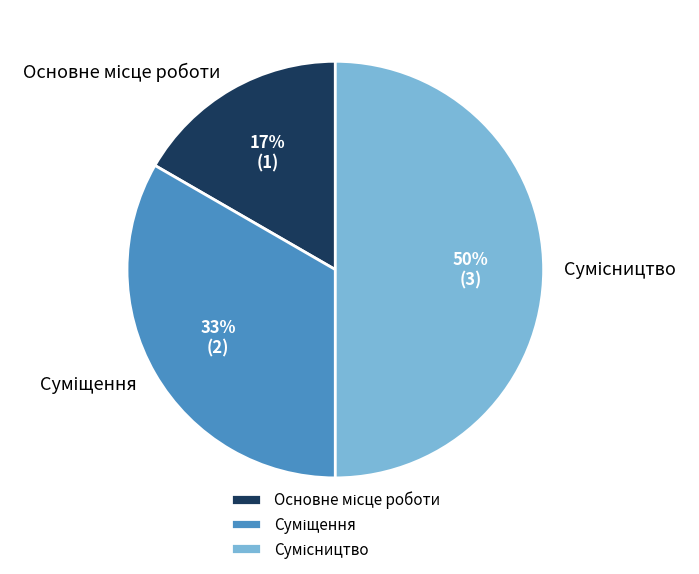

To the nearest percent, what is the difference between the largest and smallest slice percentages?

33%